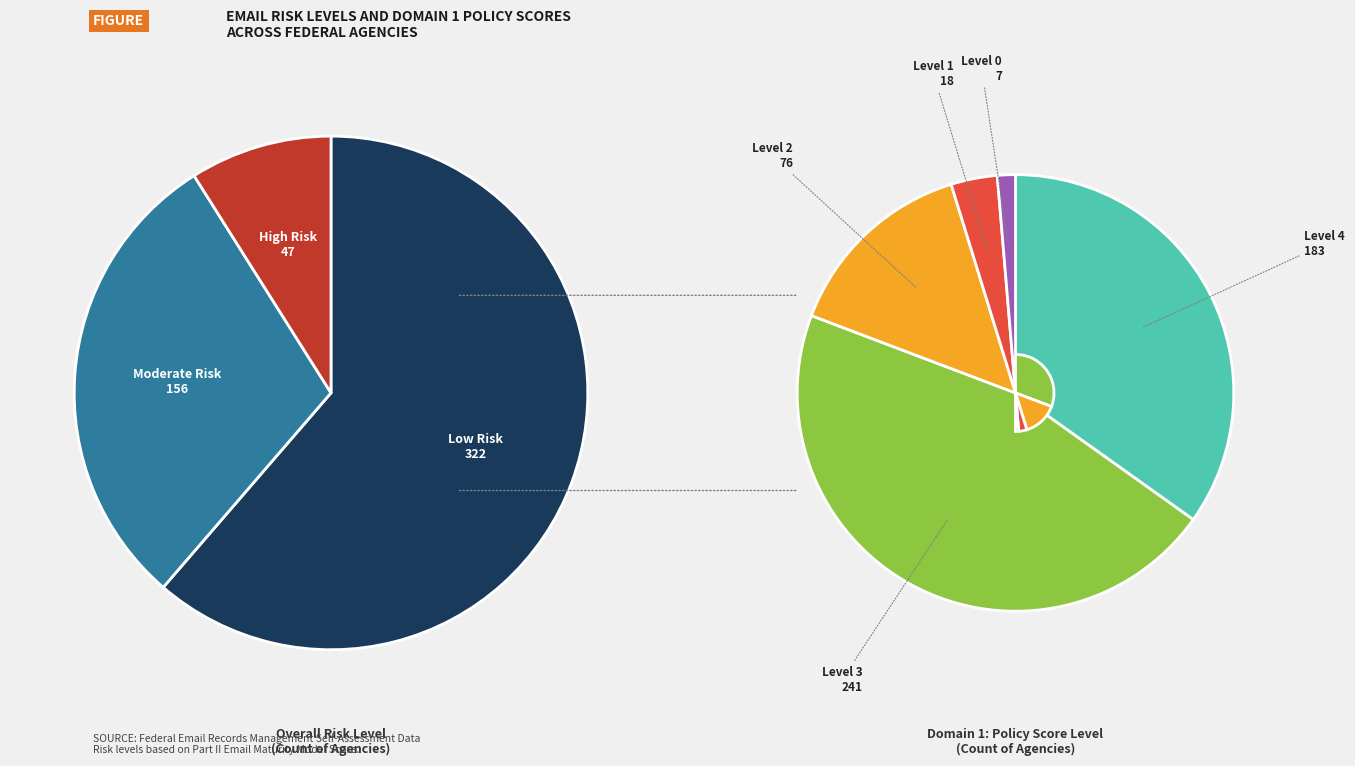

Which slice is the largest?

Low Risk